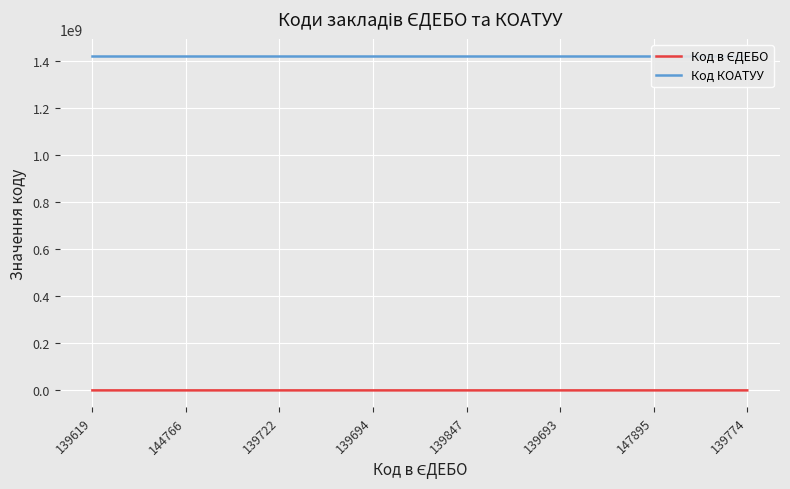

What are all the series names shown in the legend?

Код в ЄДЕБО, Код КОАТУУ